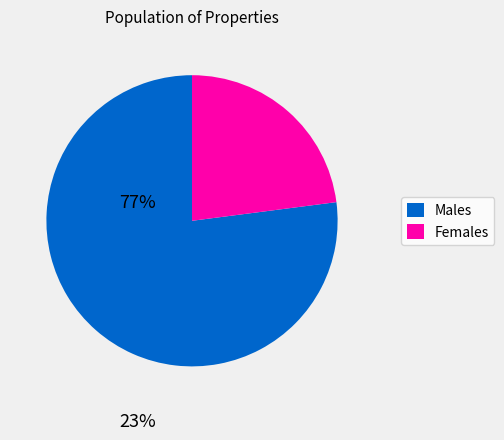

What is the smallest slice in the pie chart?

Females